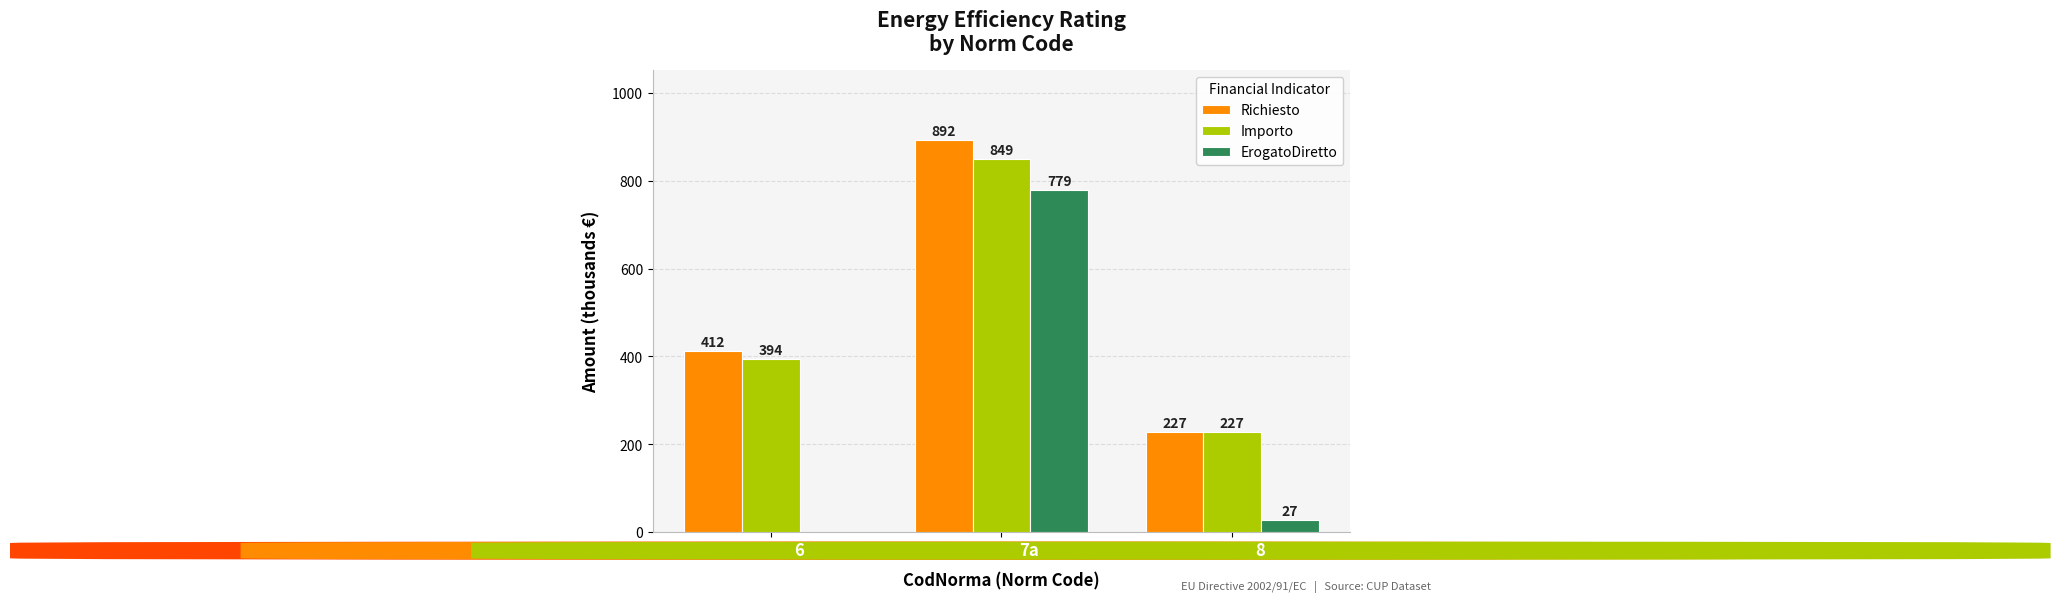

Which series has the largest total across all categories?

Richiesto